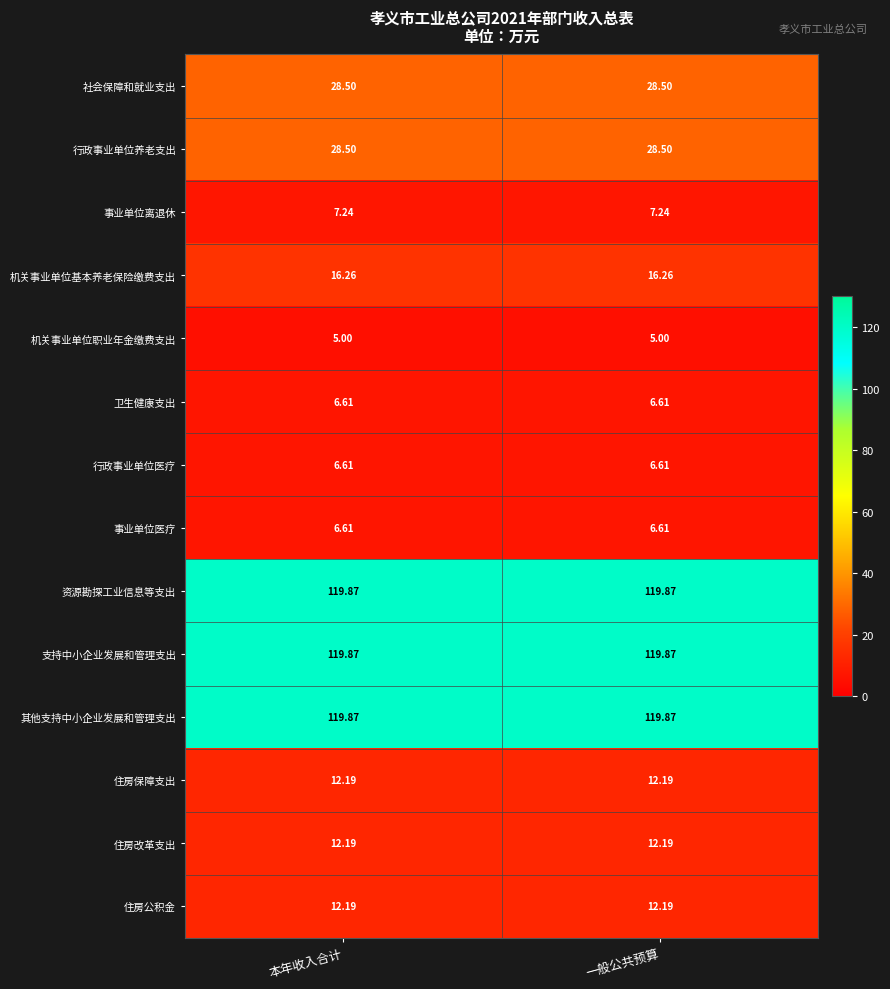

What is the smallest value displayed?

5.0